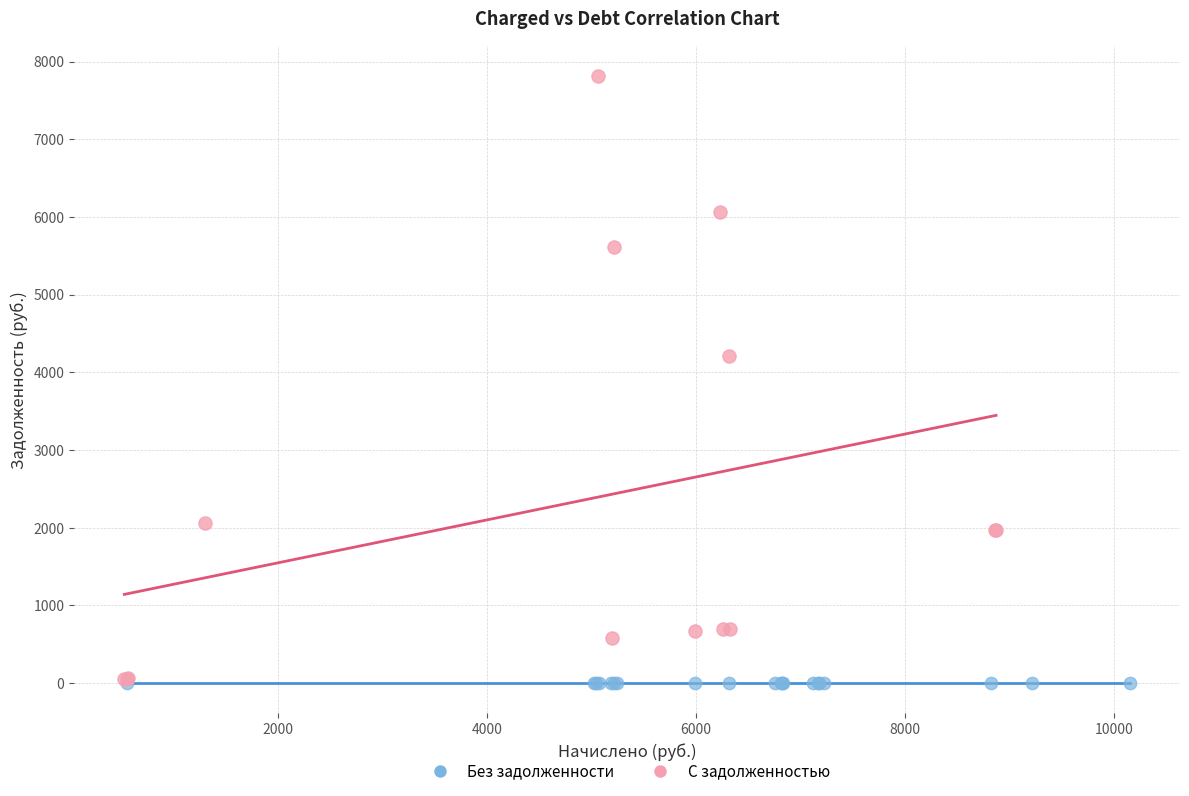

Which series contains the highest Y value?

С задолженностью